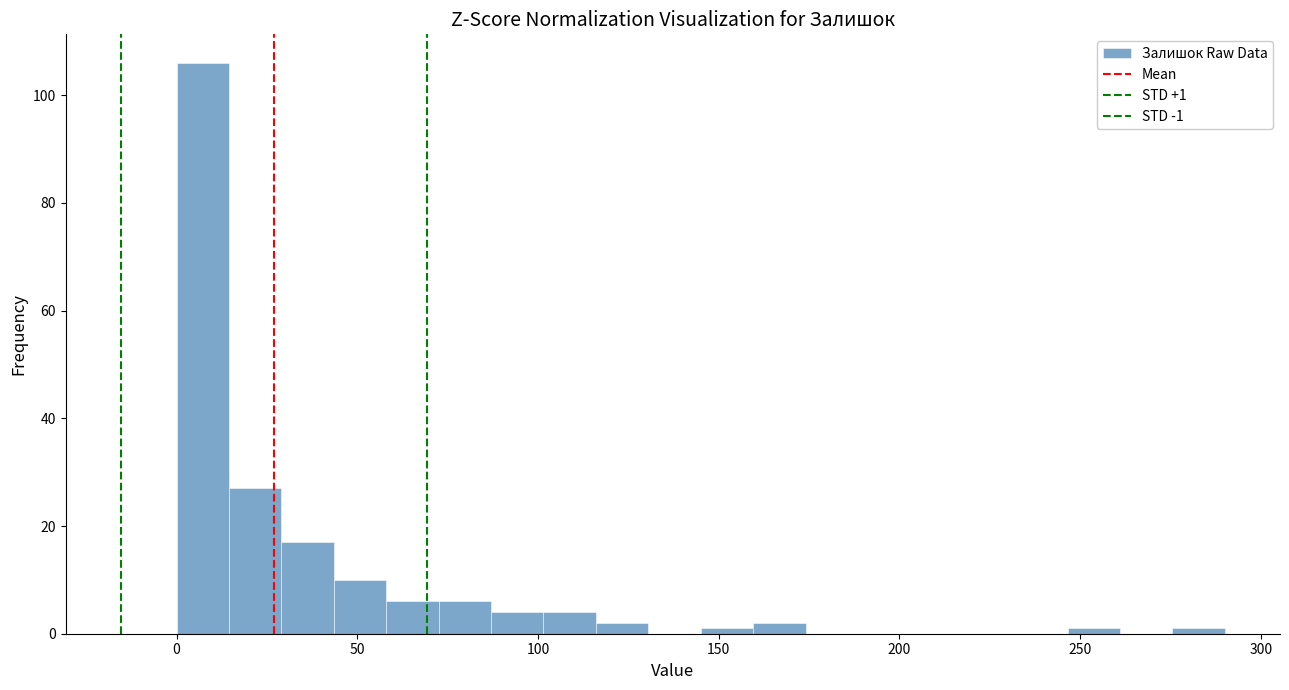

Around what value on the x-axis is the tallest bar? Give the approximate position of its centre, as read against the axis.

5